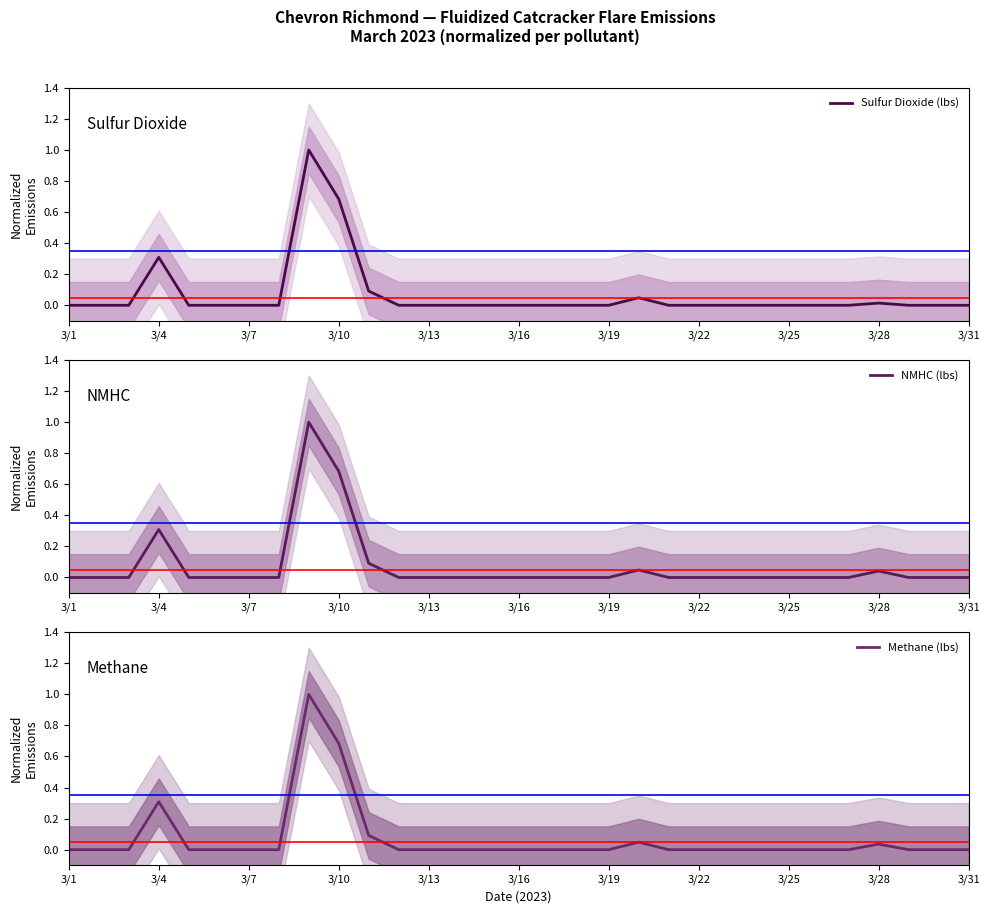

What is the sum of all Sulfur Dioxide (lbs) values?

2.1